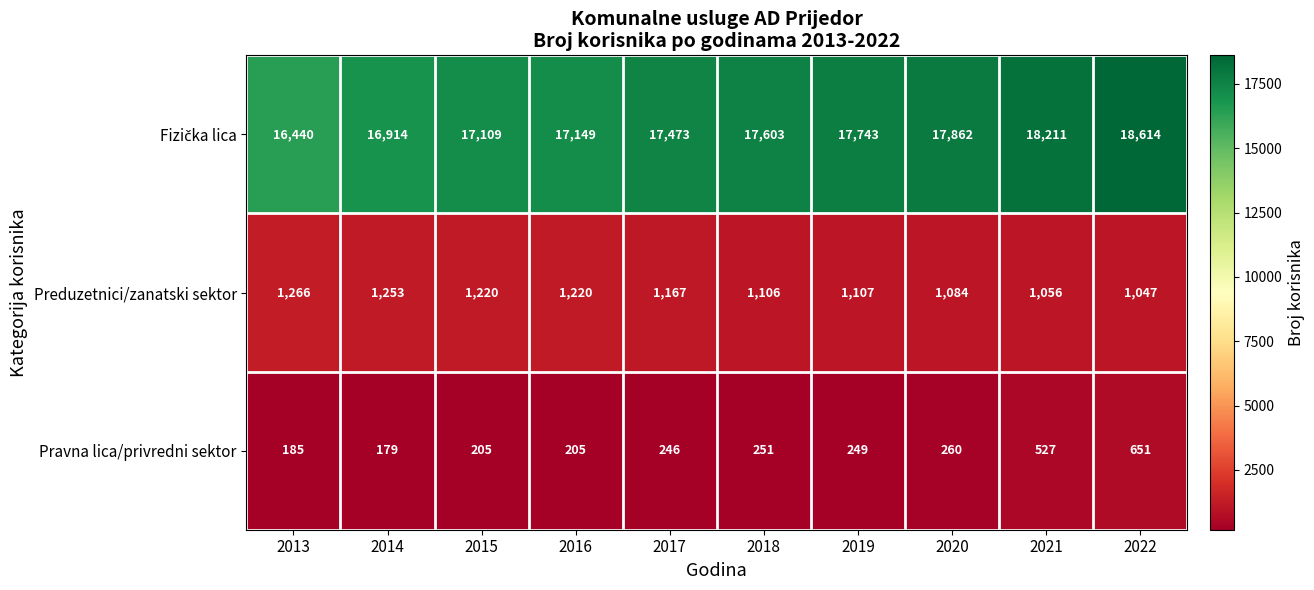

How many data points does each series have?

10